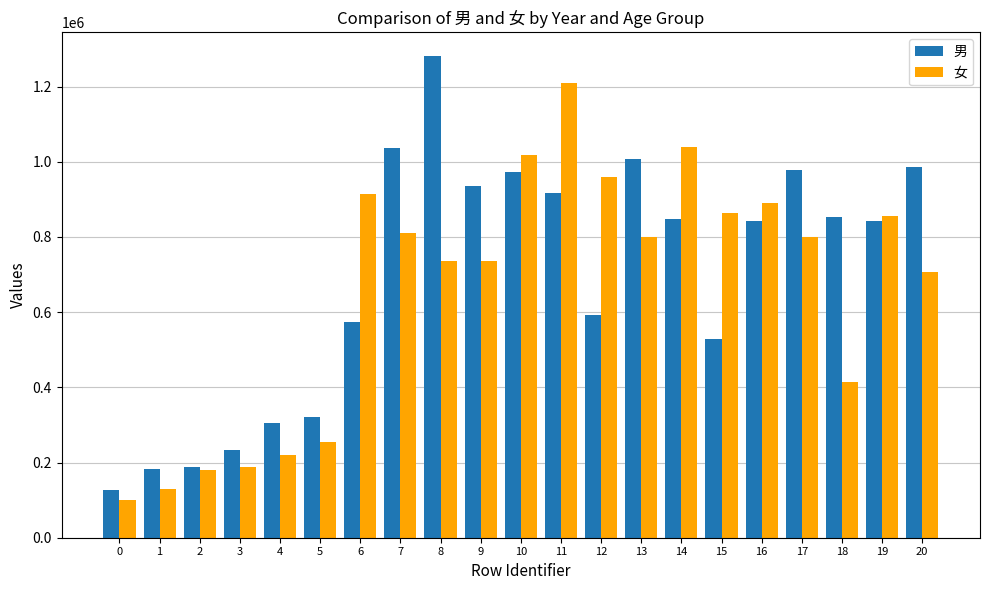

Rank the series at 18 from lowest to highest value.

女, 男